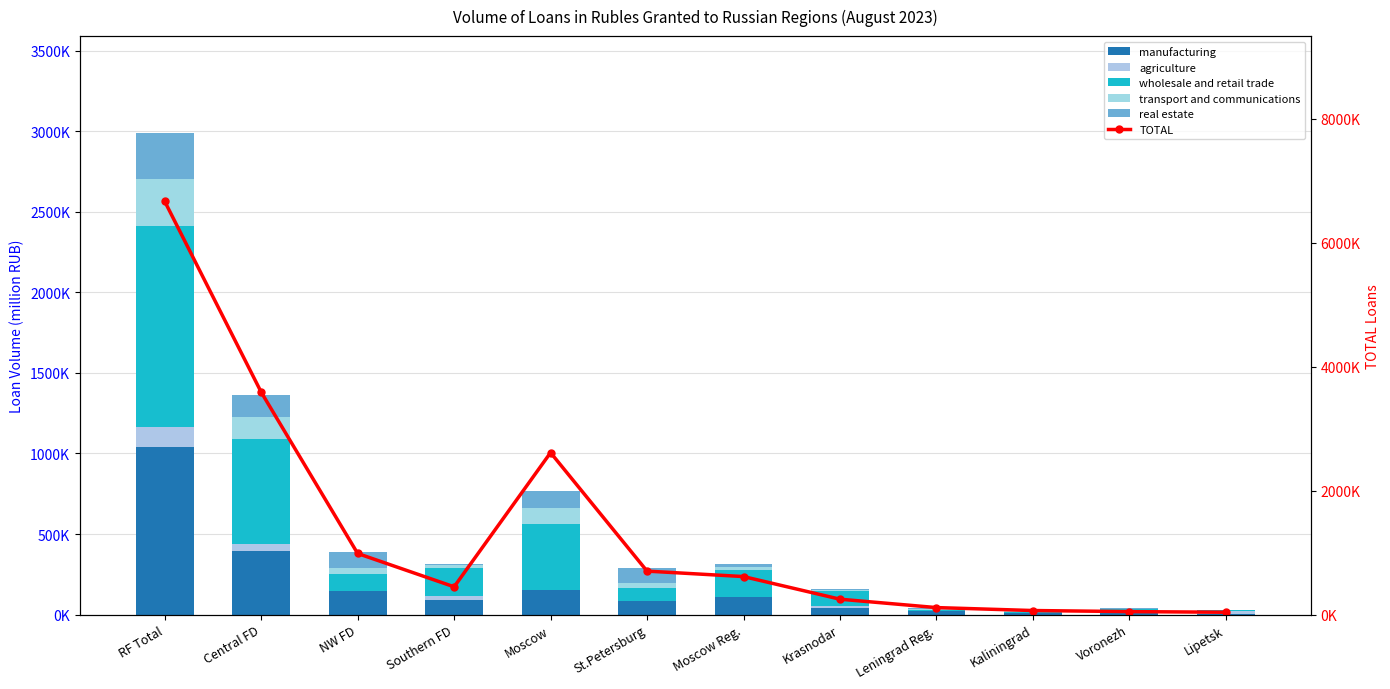

Is it true that transport and communications equals 18426 at Krasnodar?

False